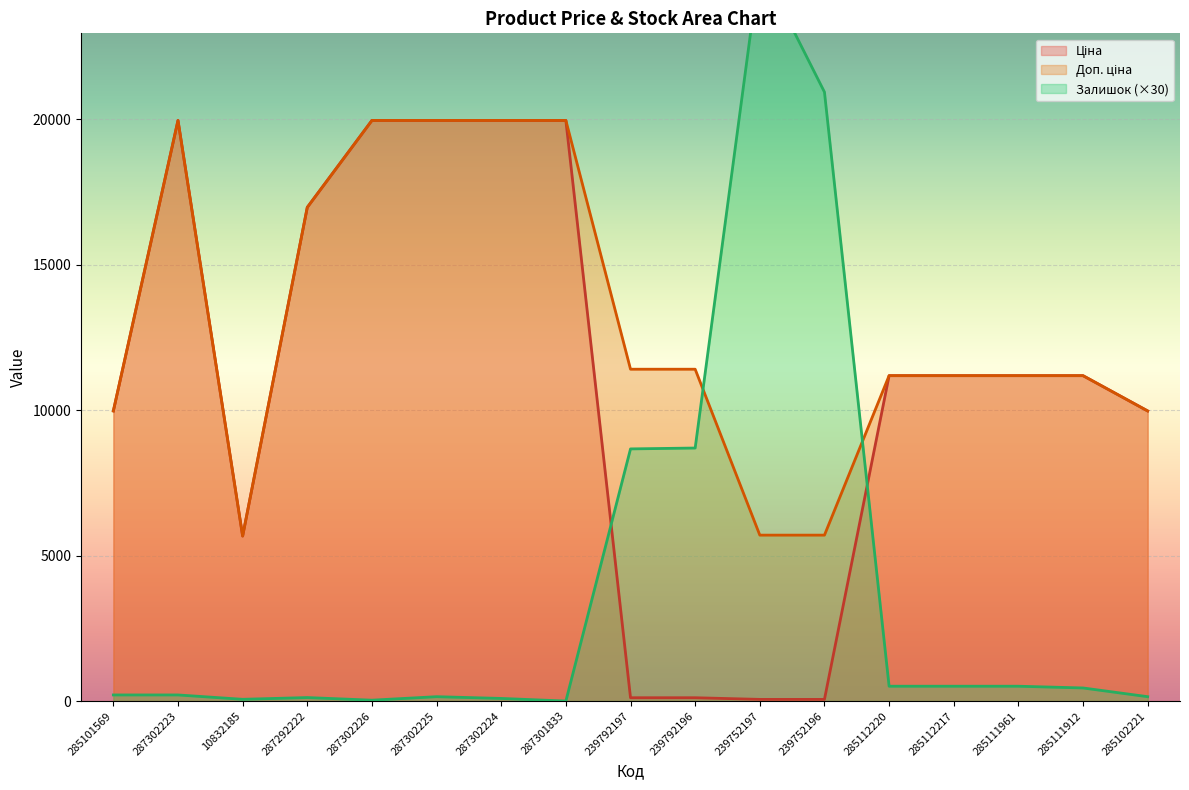

Rank the categories by Доп. ціна value from highest to lowest.

287302223, 287302226, 287302225, 287302224, 287301833, 287292222, 239792197, 239792196, 285112220, 285112217, 285111961, 285111912, 285101569, 285102221, 239752197, 239752196, 10832185